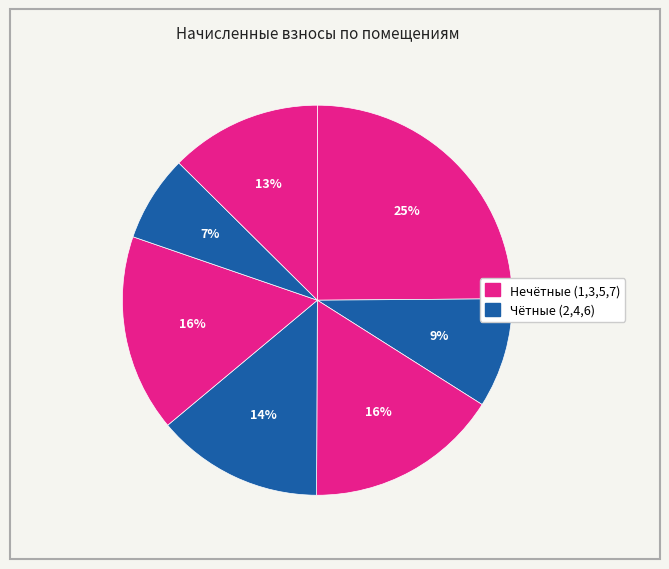

How many slices are in this pie chart?

7